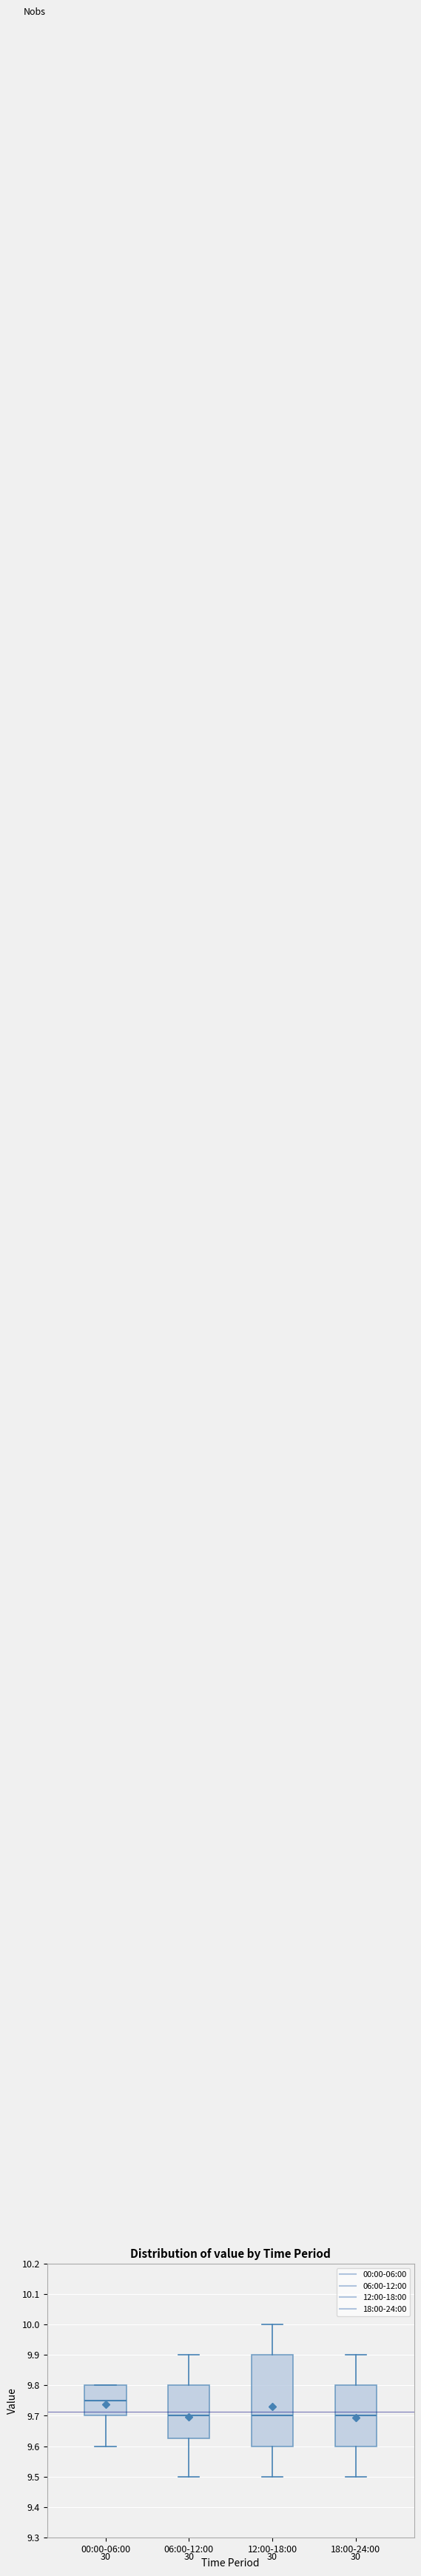

Reading left to right, read every box against the y-axis: the position of its median line, the range the box covers, and the ends of its whiskers. The values are not printed on the chart, so give them approximately, as read against the axis.

00:00-06:00: median 9.75, box 9.70 to 9.80, whiskers 9.60 to 9.80
06:00-12:00: median 9.70, box 9.63 to 9.80, whiskers 9.50 to 9.90
12:00-18:00: median 9.70, box 9.60 to 9.90, whiskers 9.50 to 10.00
18:00-24:00: median 9.70, box 9.60 to 9.80, whiskers 9.50 to 9.90